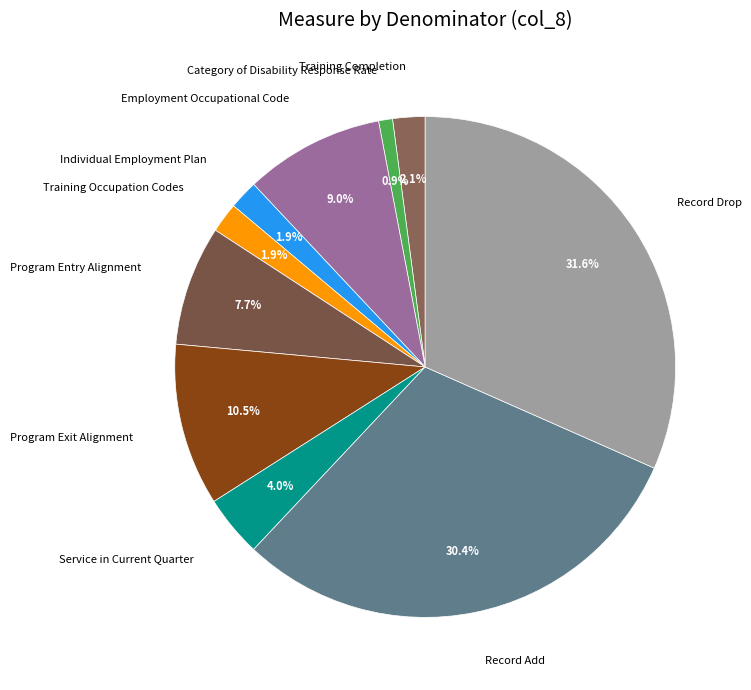

To the nearest percent, what is the average slice percentage?

10%